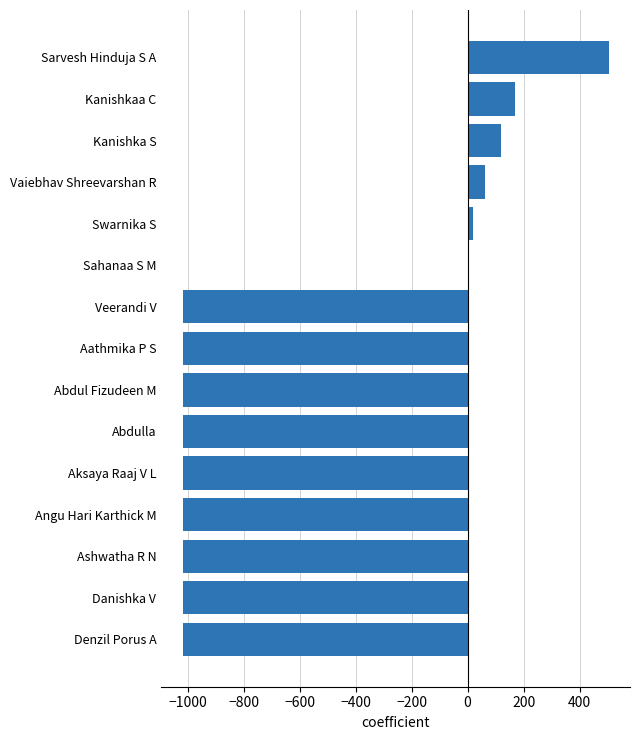

Does the chart contain stacked bars?

No